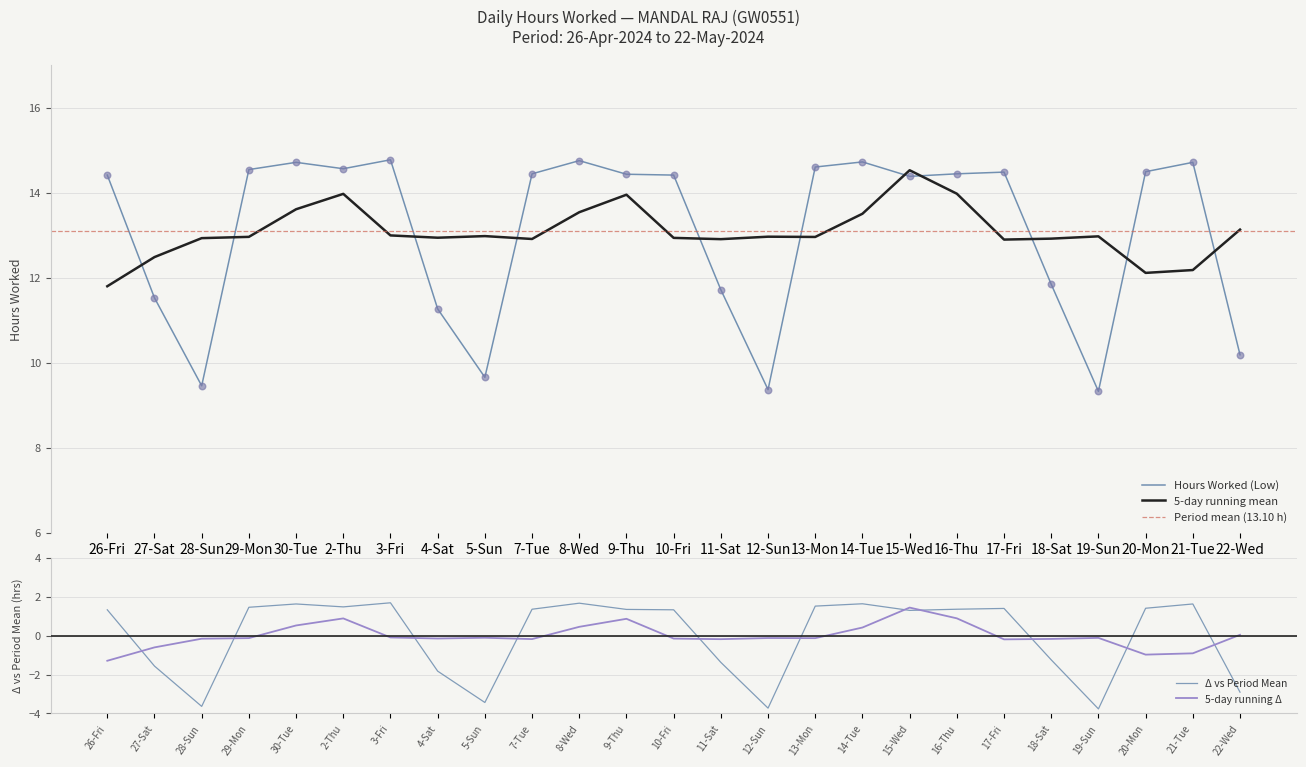

Between 5-Sun and 22-Wed, which is larger?

22-Wed